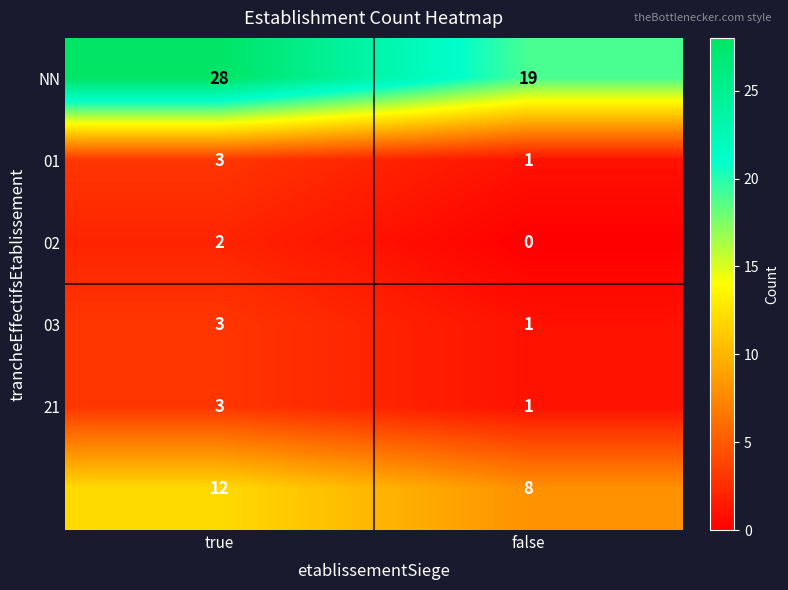

How many data points does each series have?

2